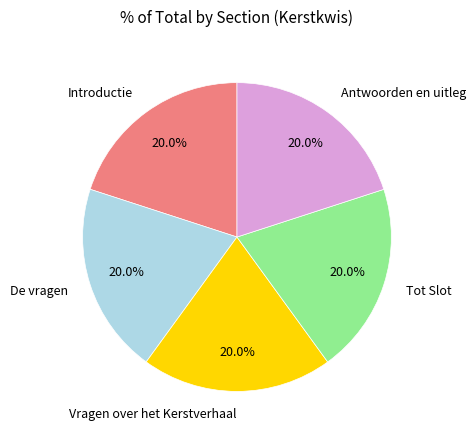

Count the number of slices in the pie.

5